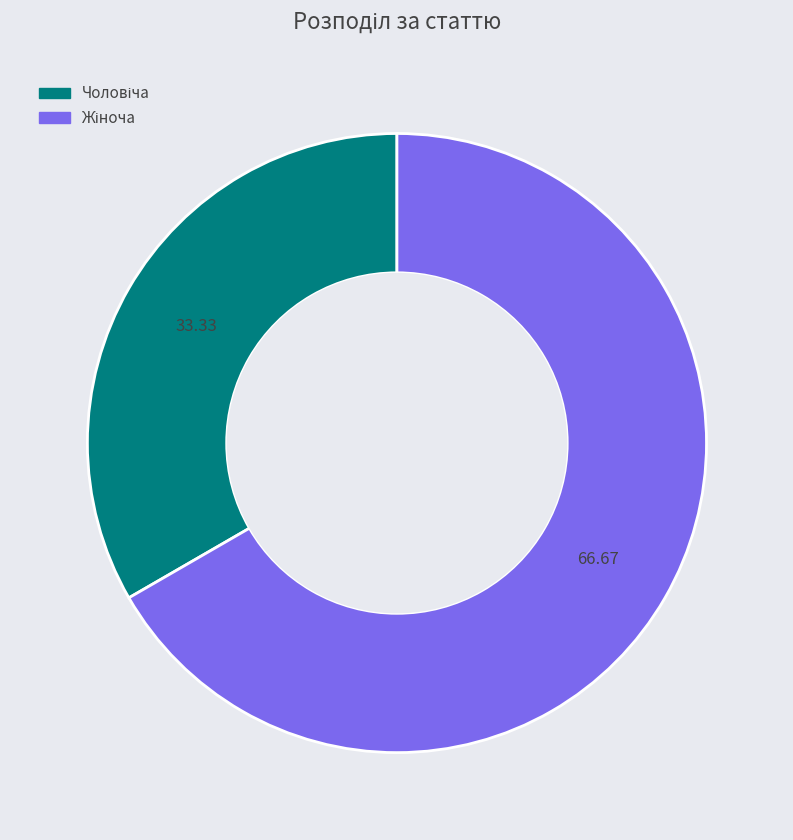

Is there a majority slice in this chart?

Yes